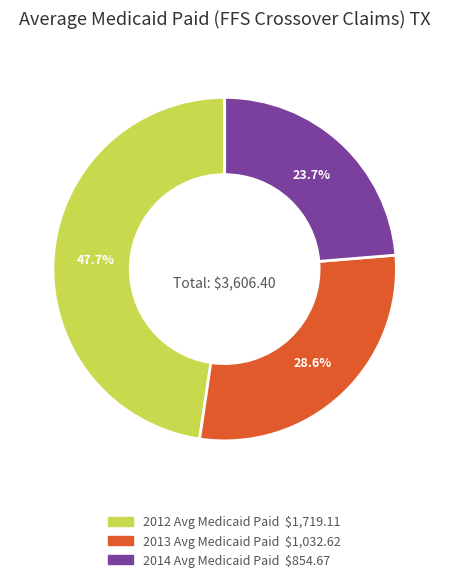

How much of the chart is everything except 2012 Avg Medicaid Paid?

52.3%